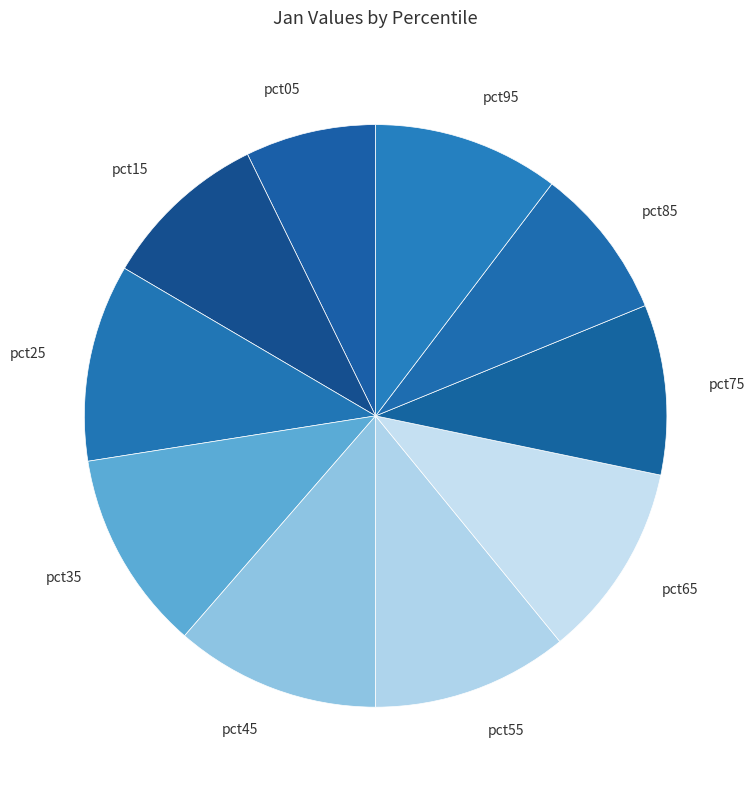

True or false: pct55 accounts for 6% of the total.

False